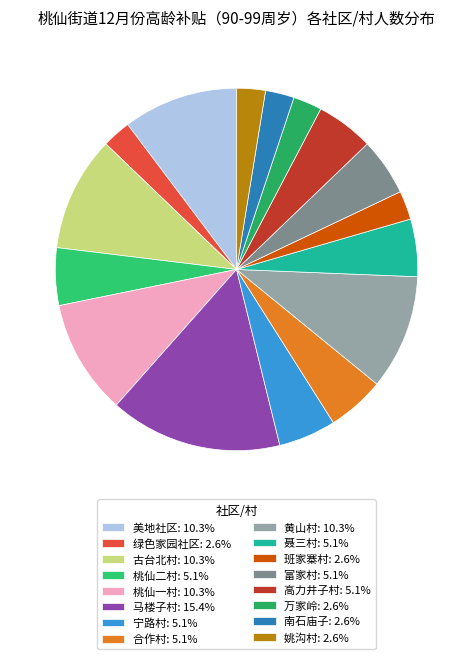

Between 聂三村 and 班家寨村, which is larger?

聂三村